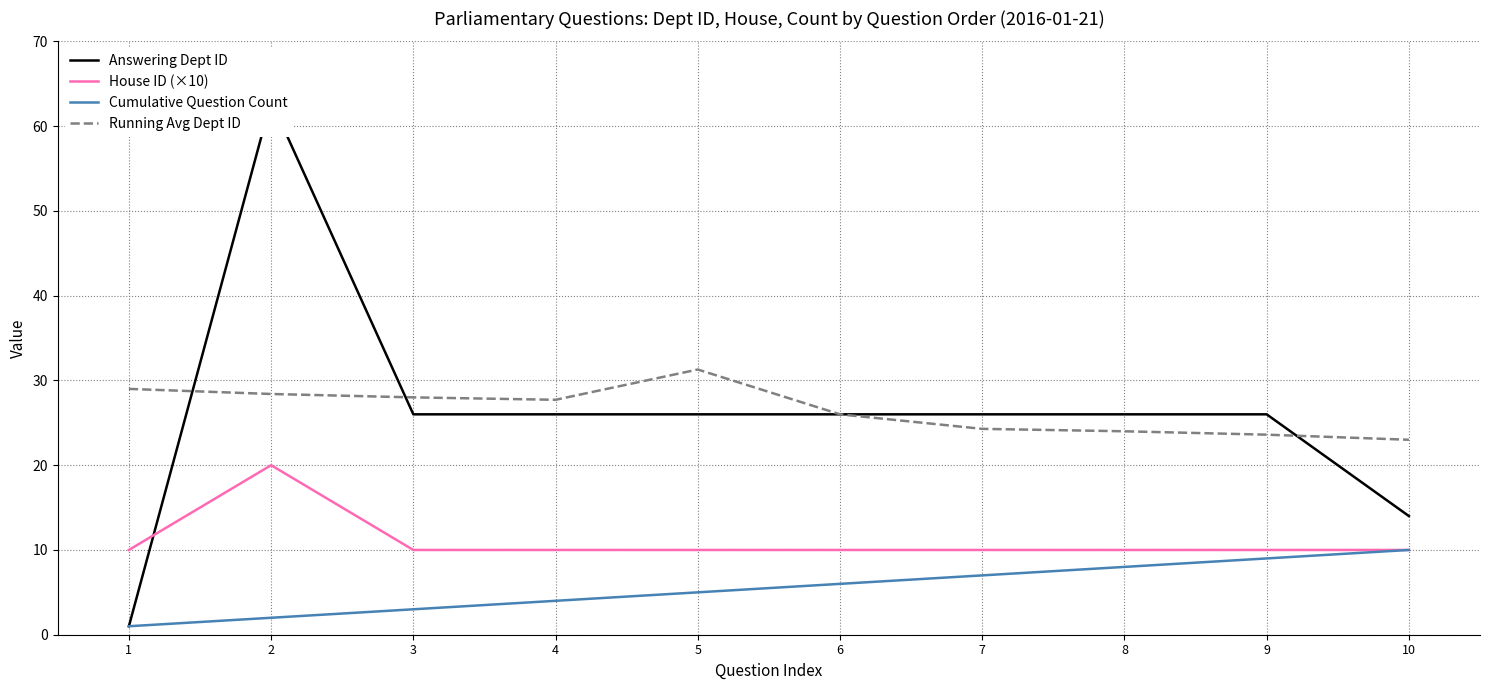

At which category does Answering Dept ID reach its first local peak?

2